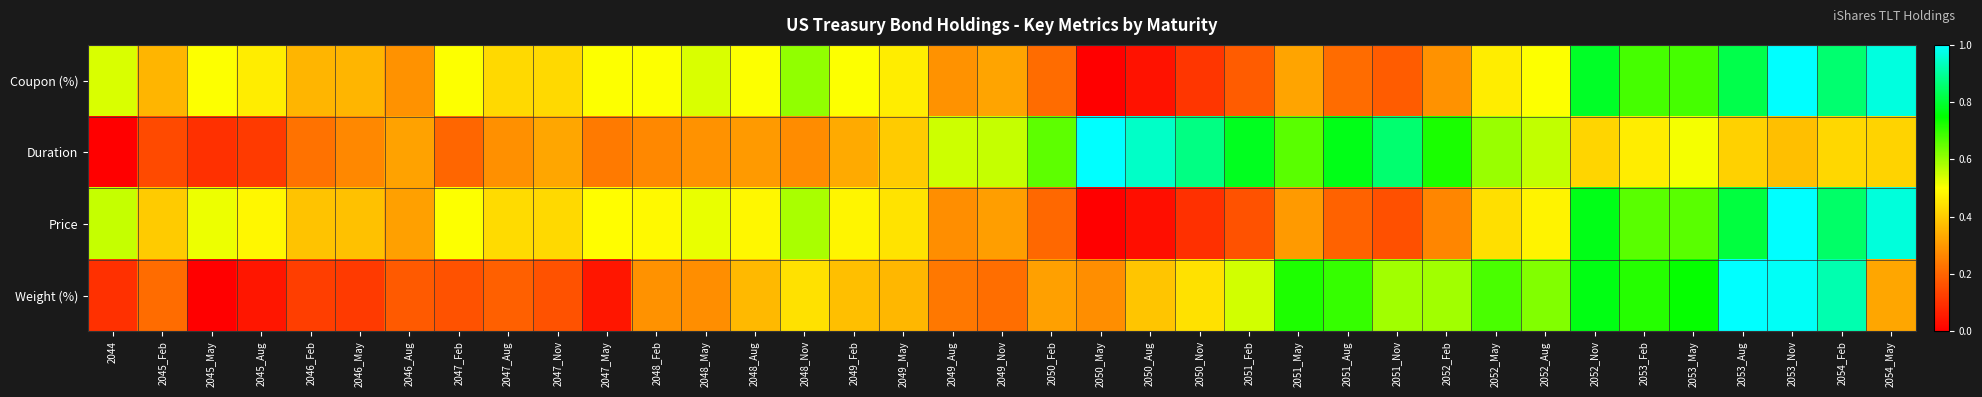

At which category is the sum across all series the highest?

2053_Nov